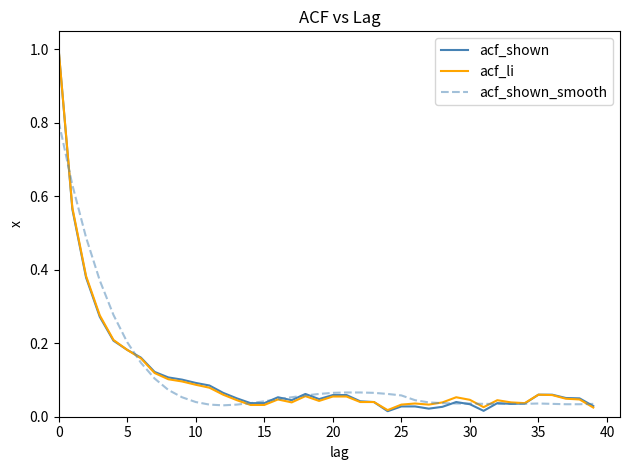

What is the greatest value displayed?

1.0